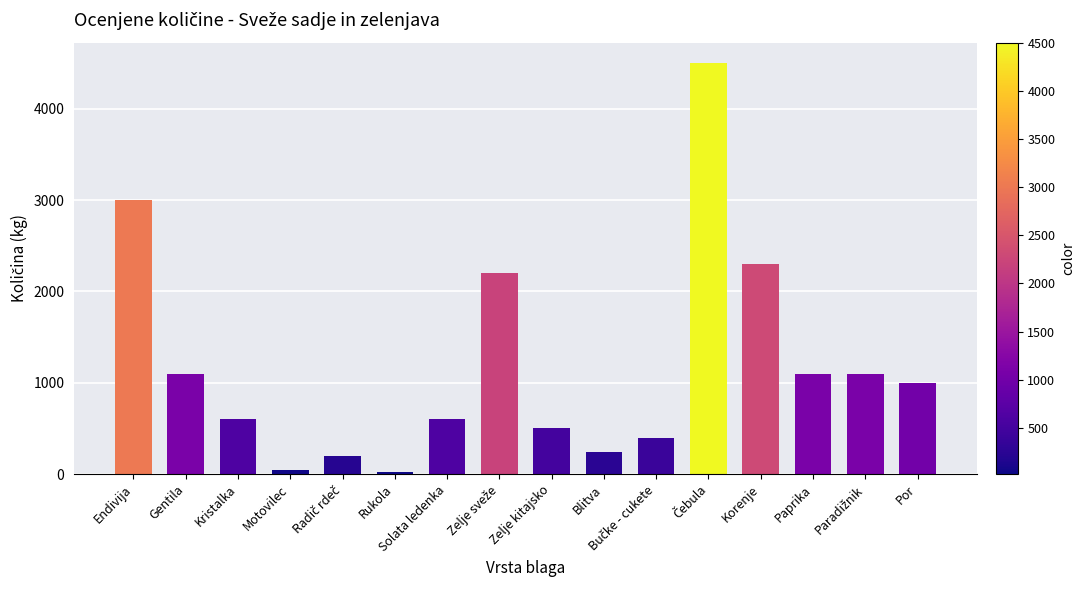

Is it true that the value at Kristalka is 600?

True